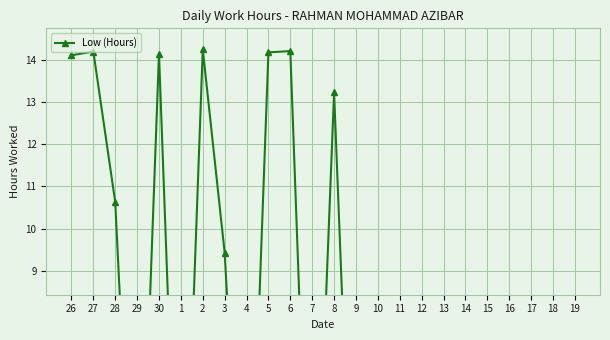

The value at 14 is -7.1. True or false?

False